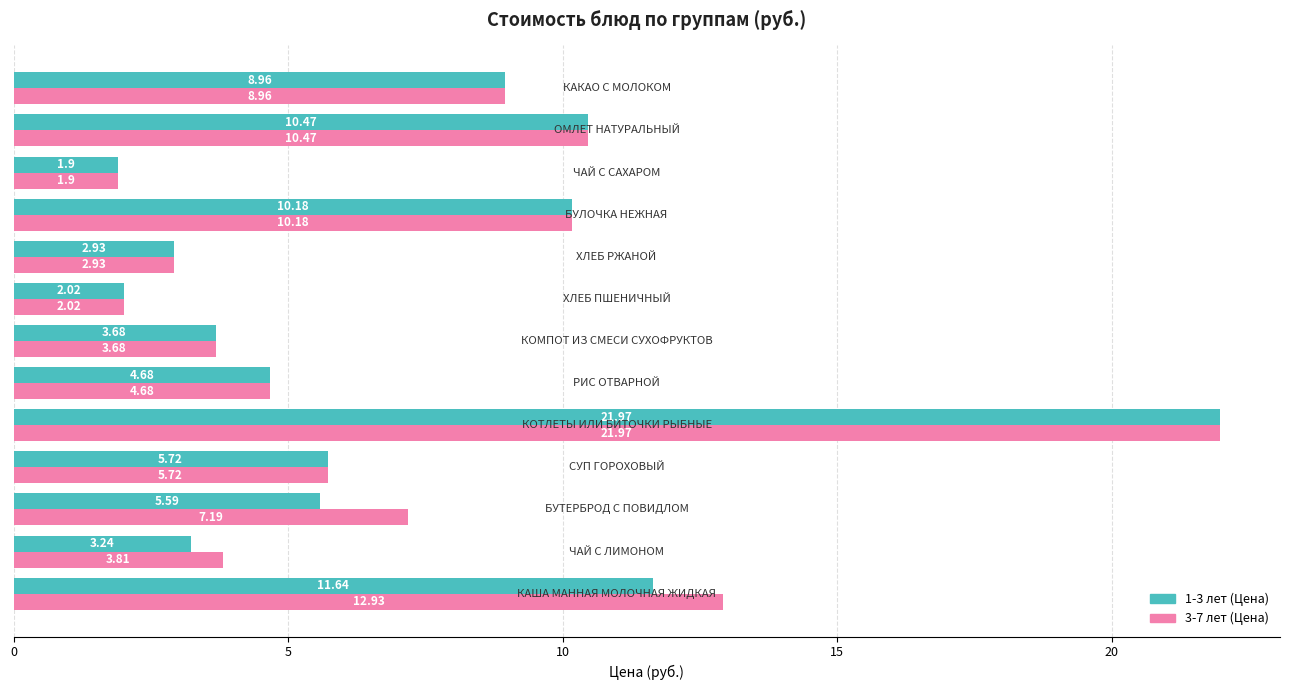

Which series has the largest total across all categories?

3-7 лет (Цена)